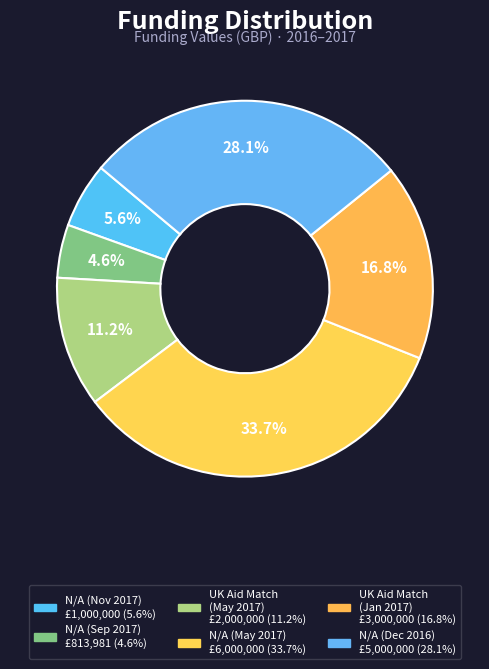

To the nearest percent, what portion does N/A (Dec 2016) represent?

28%